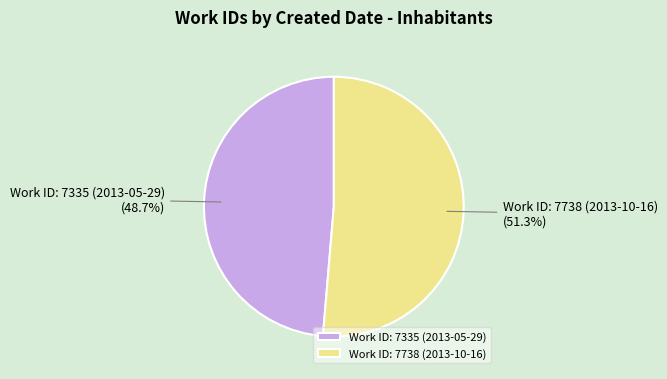

To the nearest percent, what is the difference between the largest and smallest slice percentages?

3%